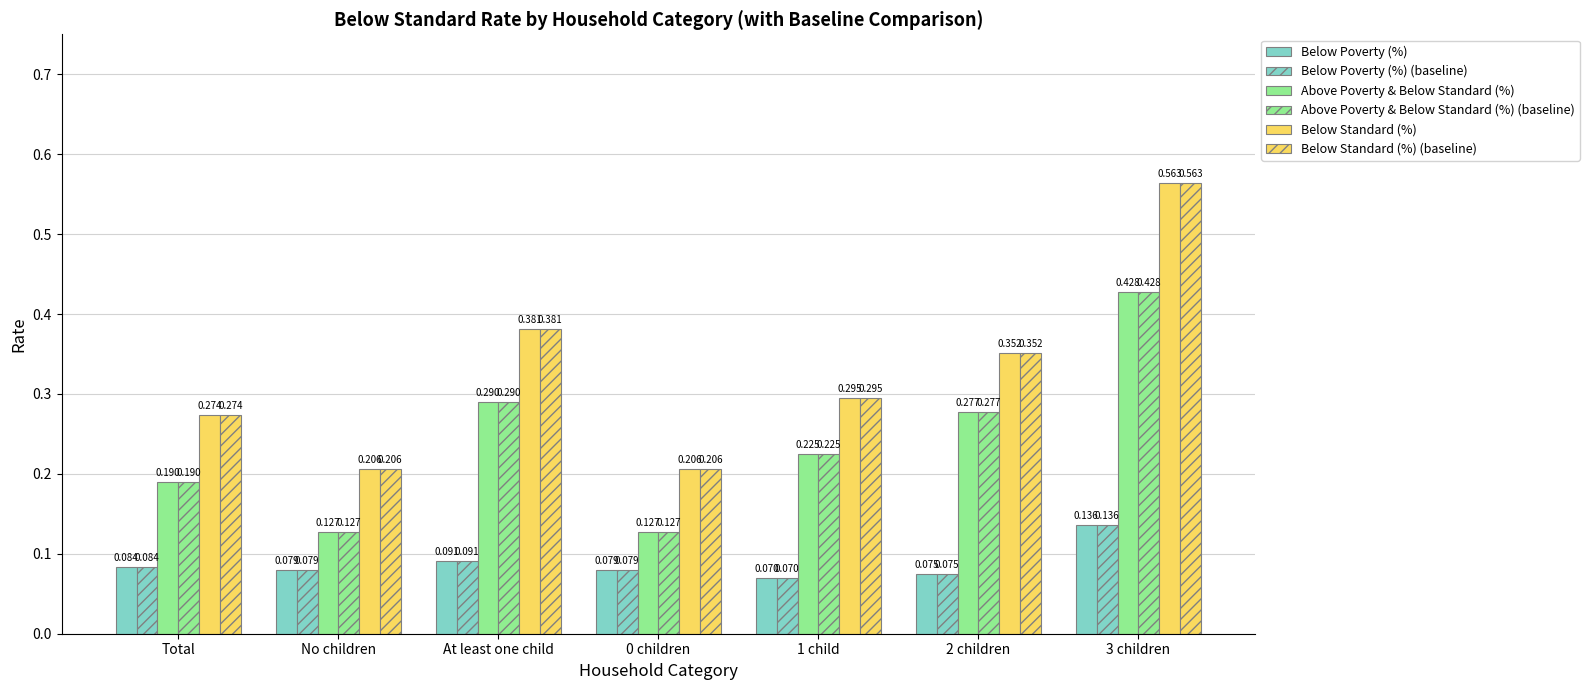

Count the number of categories in the chart.

7